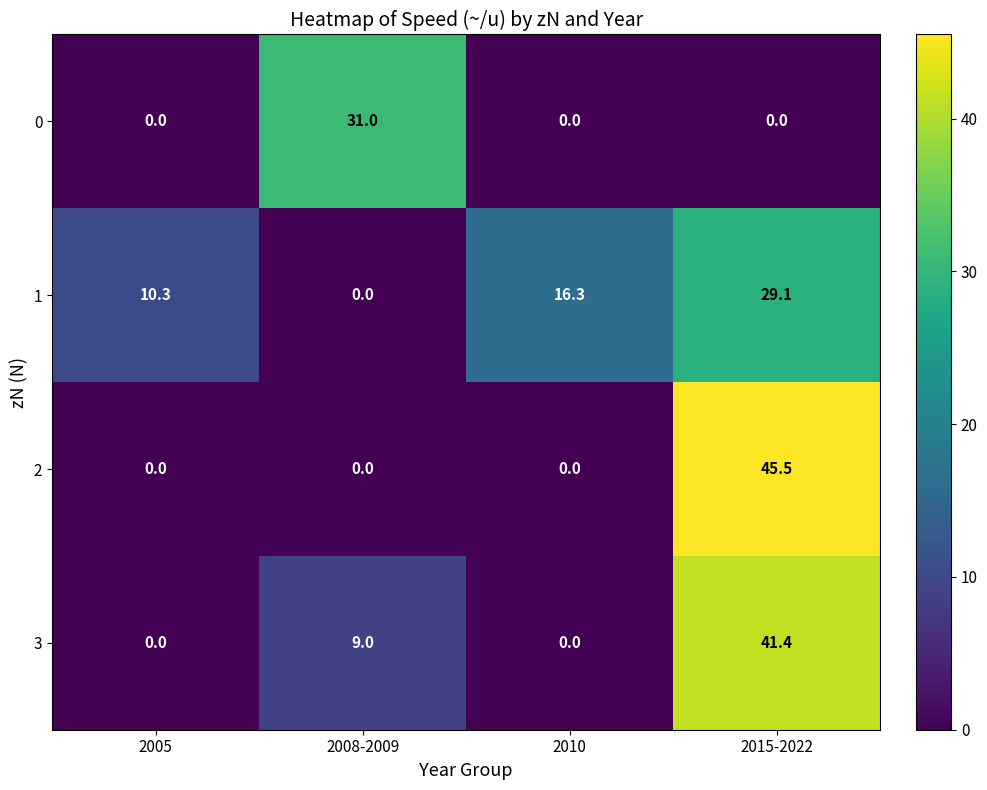

Which series has the largest total across all categories?

1